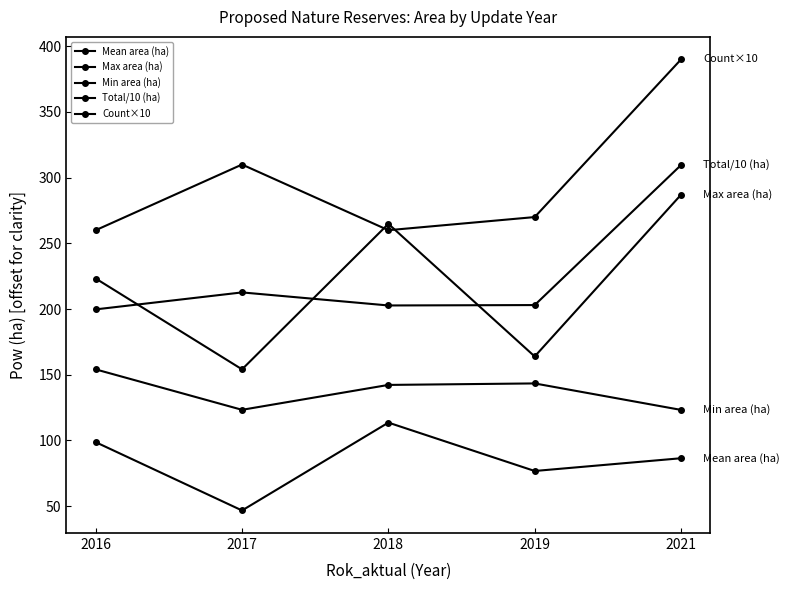

The Max area (ha) series shows 304.0 at 2016. True or false?

False